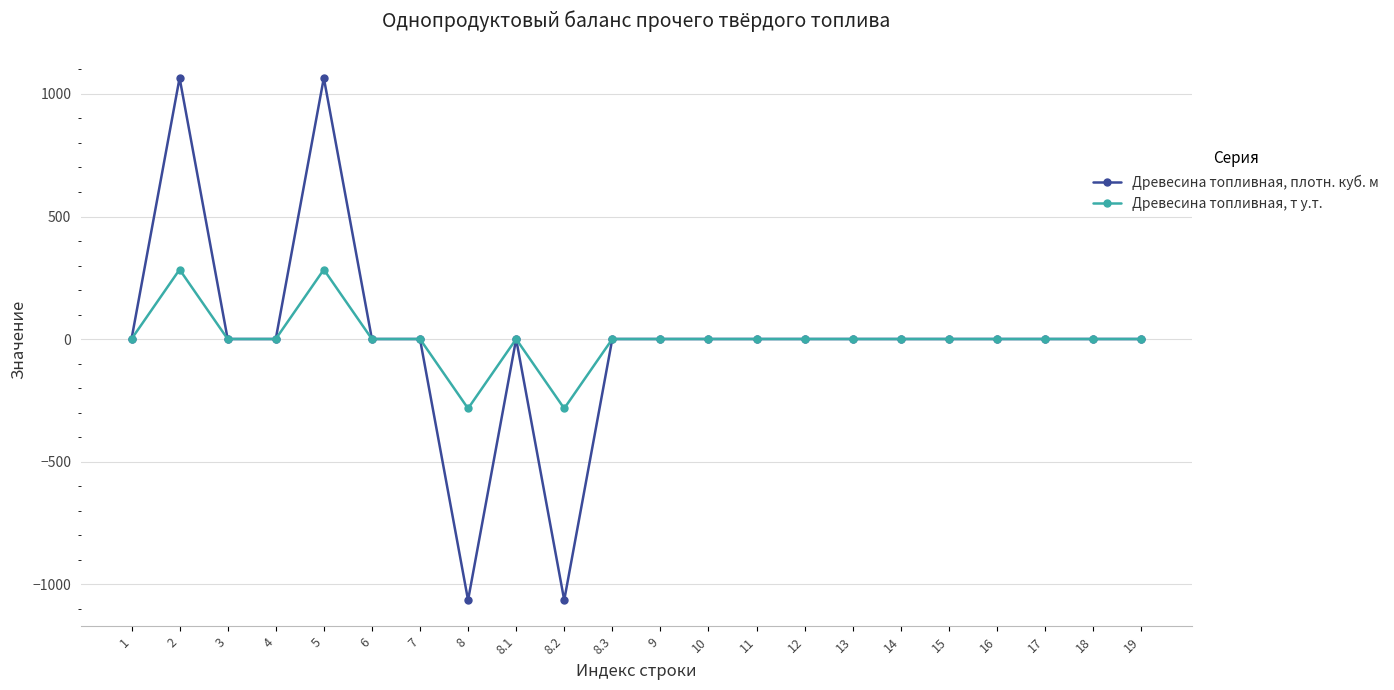

True or false: Древесина топливная, т у.т. has more than 1 interior local peaks.

True